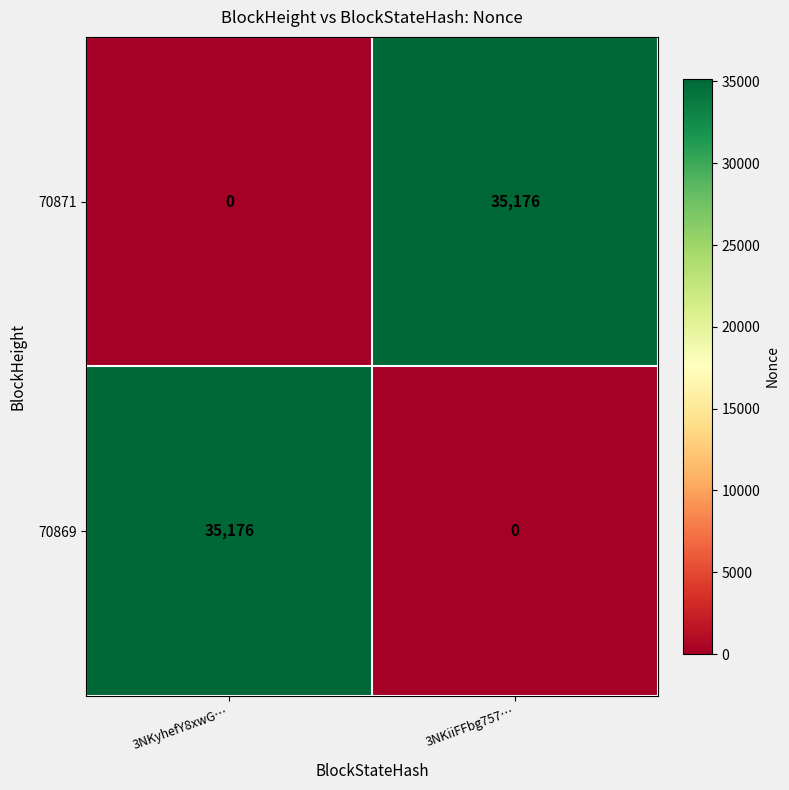

Rank the series at 3NKiiFFbg757… from highest to lowest value.

70871, 70869